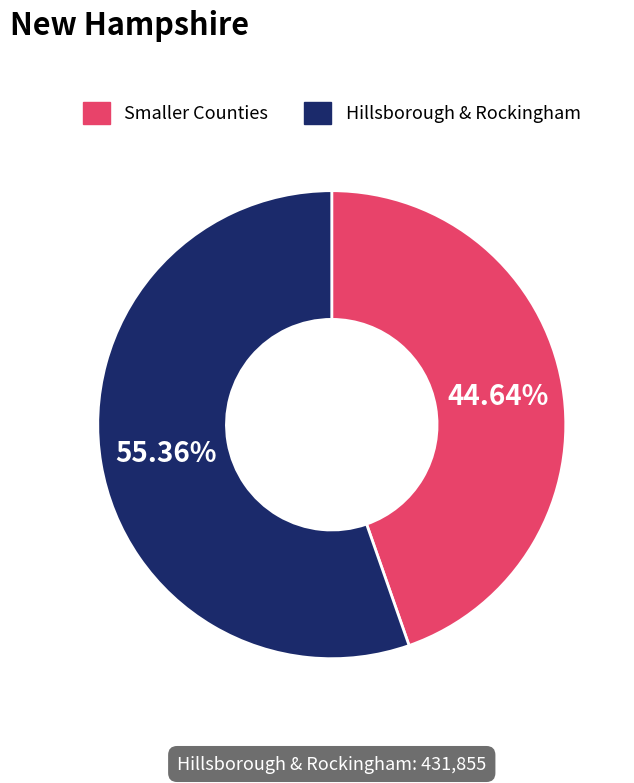

Which category has the biggest portion of the pie?

Hillsborough & Rockingham